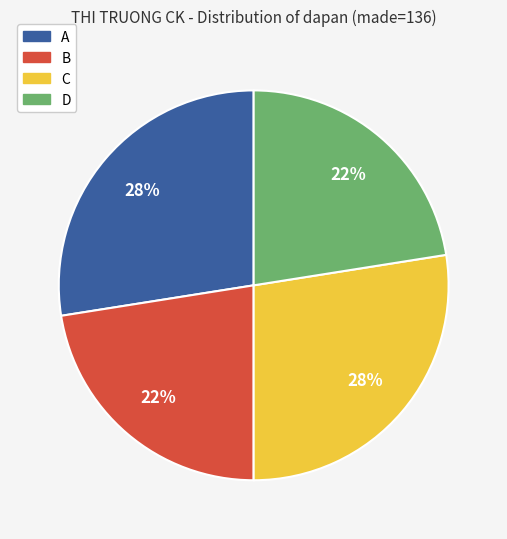

To the nearest percent, what percentage of the pie is B?

23%